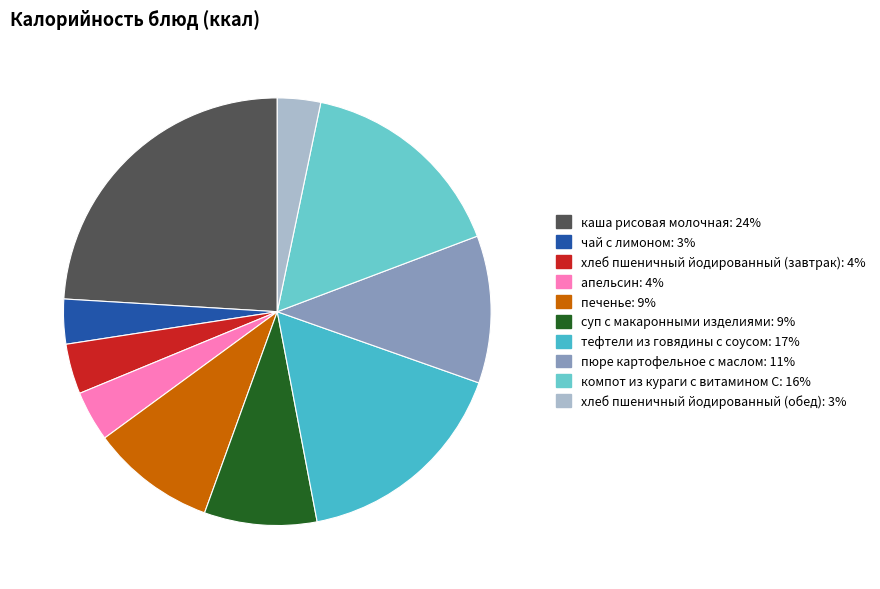

Count the number of slices in the pie.

10